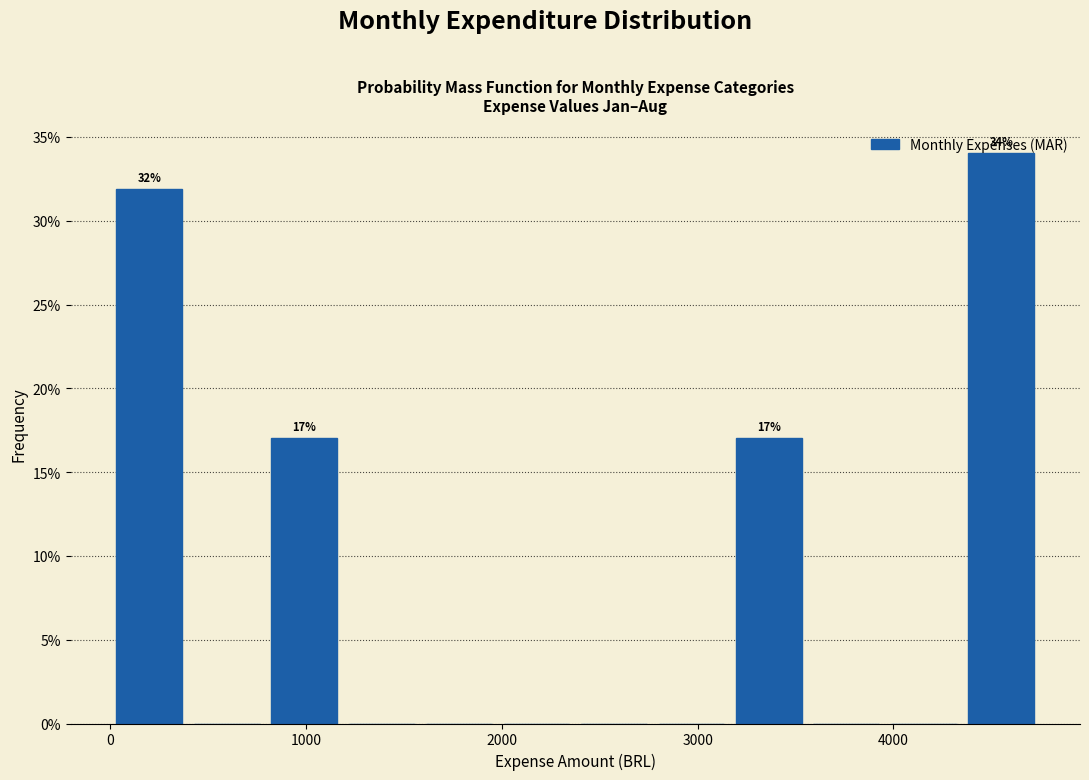

Around what value on the x-axis is the tallest bar? Give the approximate position of its centre, as read against the axis.

4500